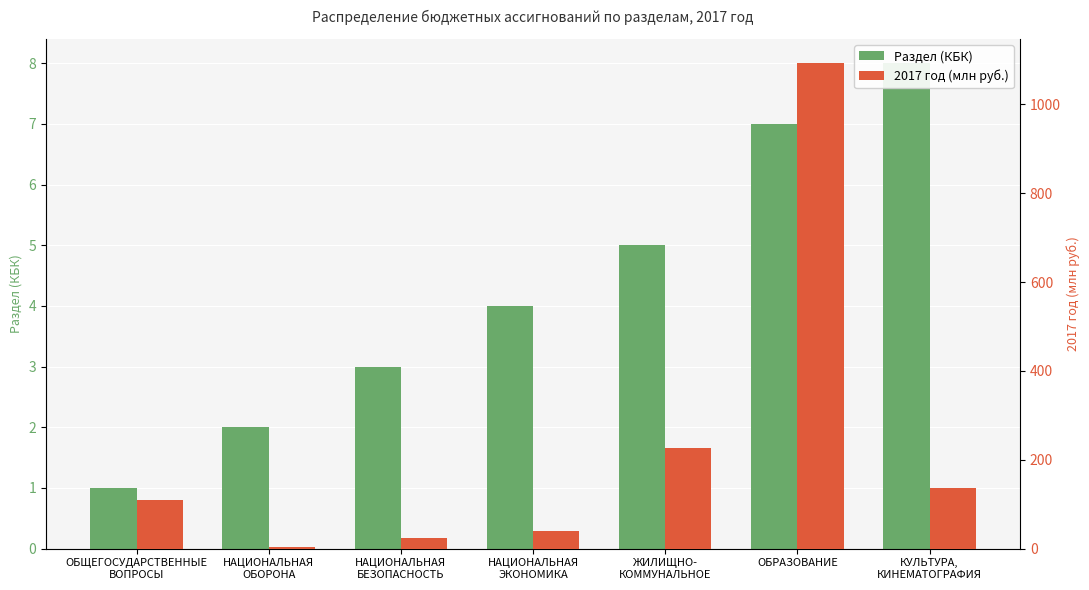

At which category is the sum across all series the highest?

ОБРАЗОВАНИЕ